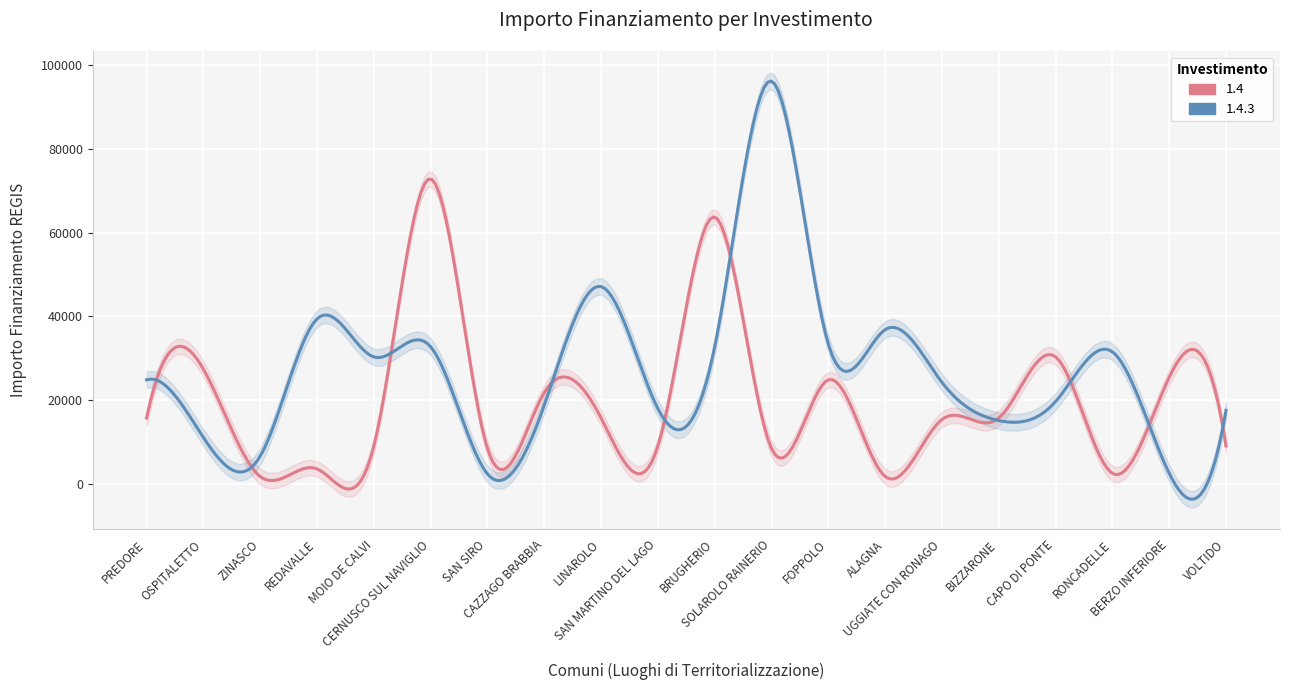

Rank the series at SAN SIRO from lowest to highest value.

1.4.3, 1.4